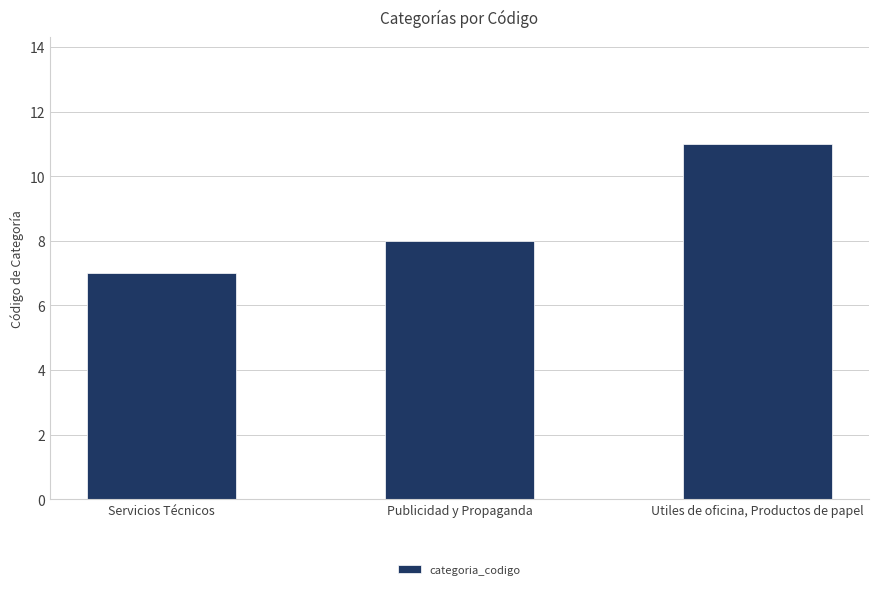

What is the average value?

9